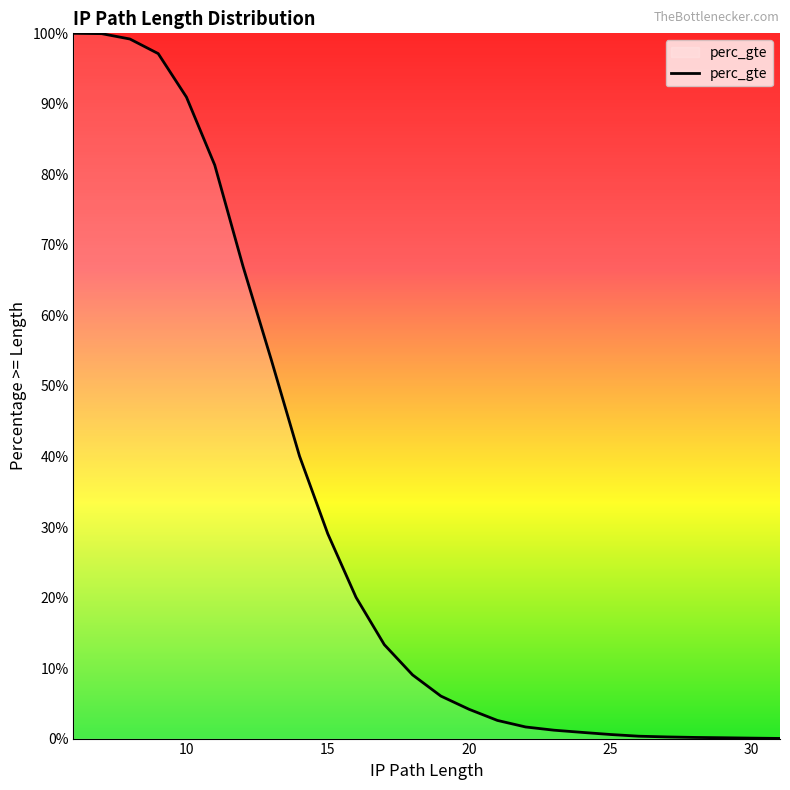

Which label corresponds to the smallest value in the chart?

31